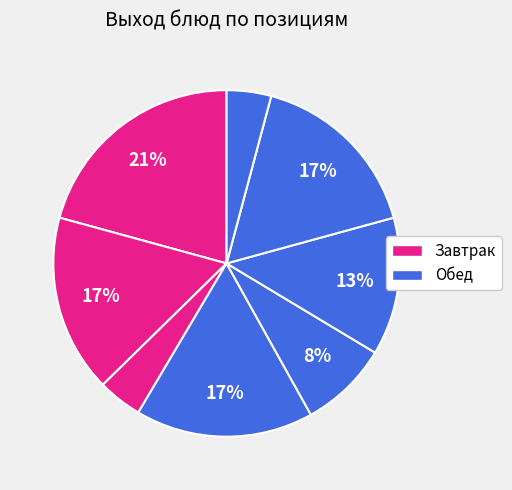

How many segments does this pie chart have?

8